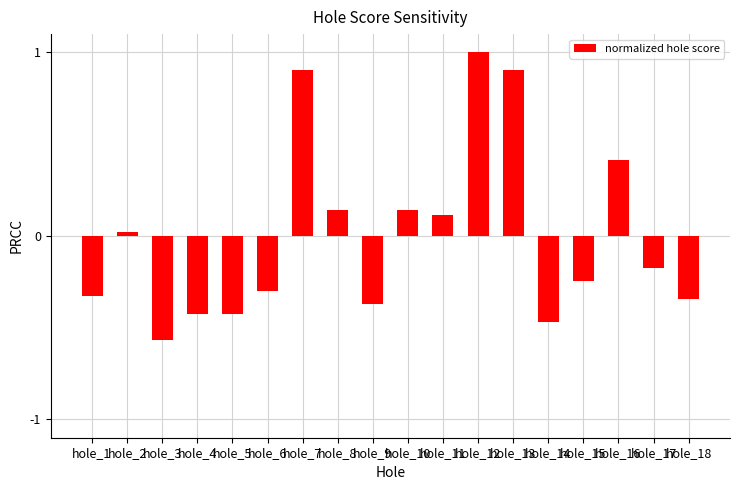

What is the difference between the maximum and second lowest values?

1.5